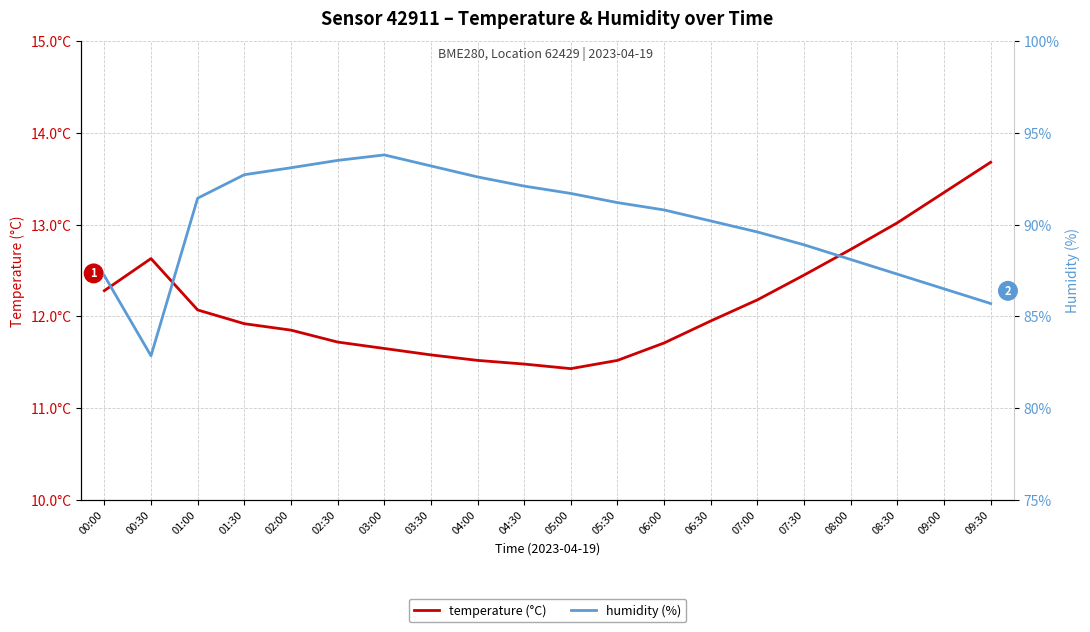

True or false: temperature (°C) has a value of 11.5 at 04:00.

True